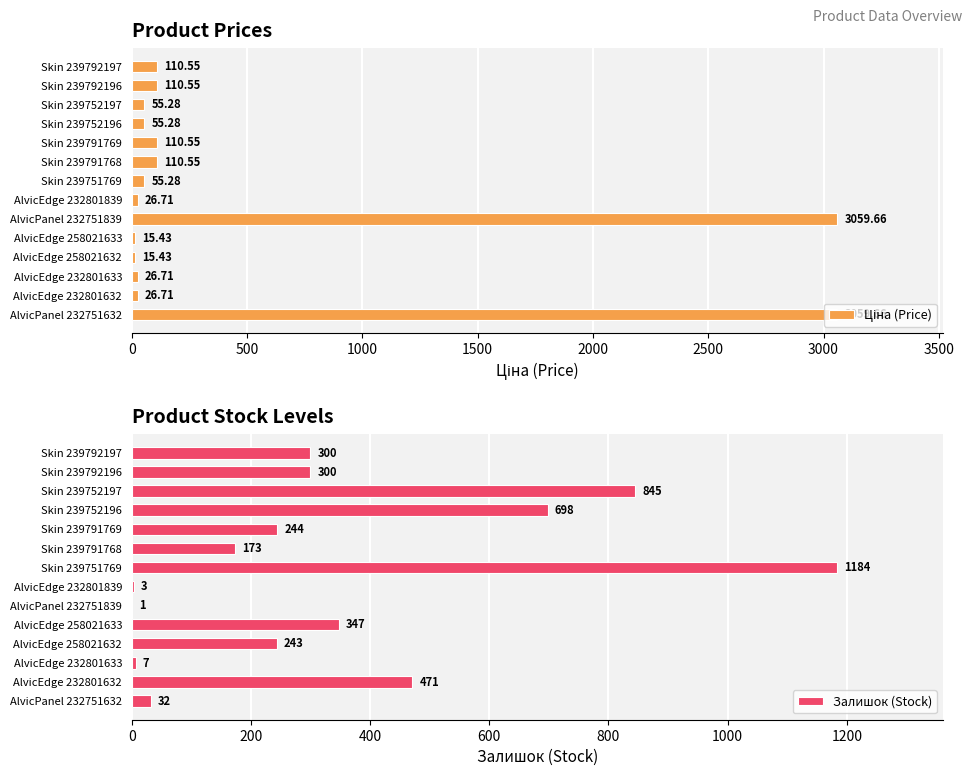

True or false: Залишок (Stock) has a value of 147.8 at Skin 239791769.

False